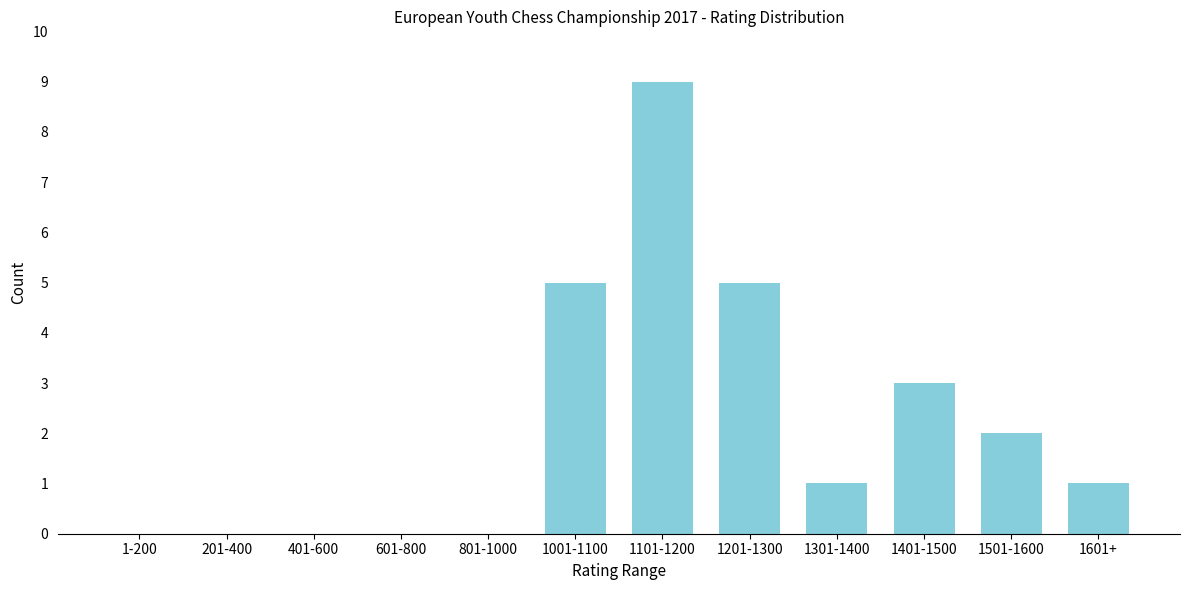

Reading left to right, what are all the values shown in this chart?

1-200=0	201-400=0	401-600=0	601-800=0	801-1000=0	1001-1100=5	1101-1200=9	1201-1300=5	1301-1400=1	1401-1500=3	1501-1600=2	1601+=1